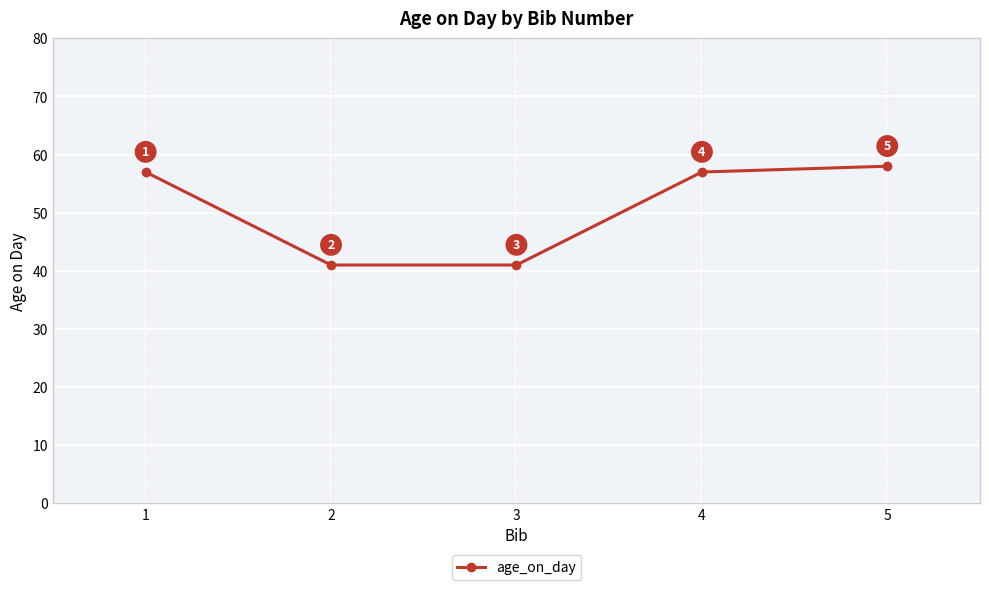

Reading right to left, extract all data points from this chart.

58	57	41	41	57